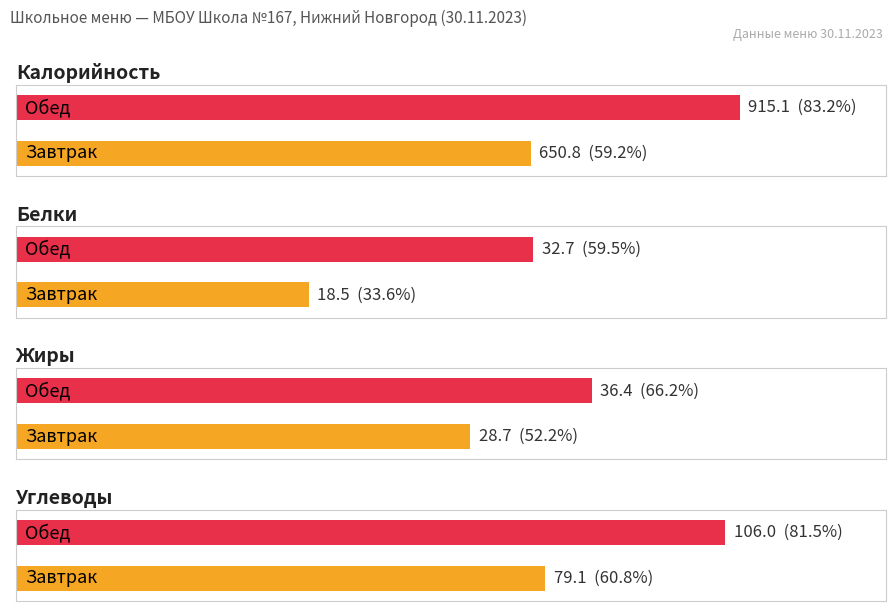

What position from the right is Завтрак?

2